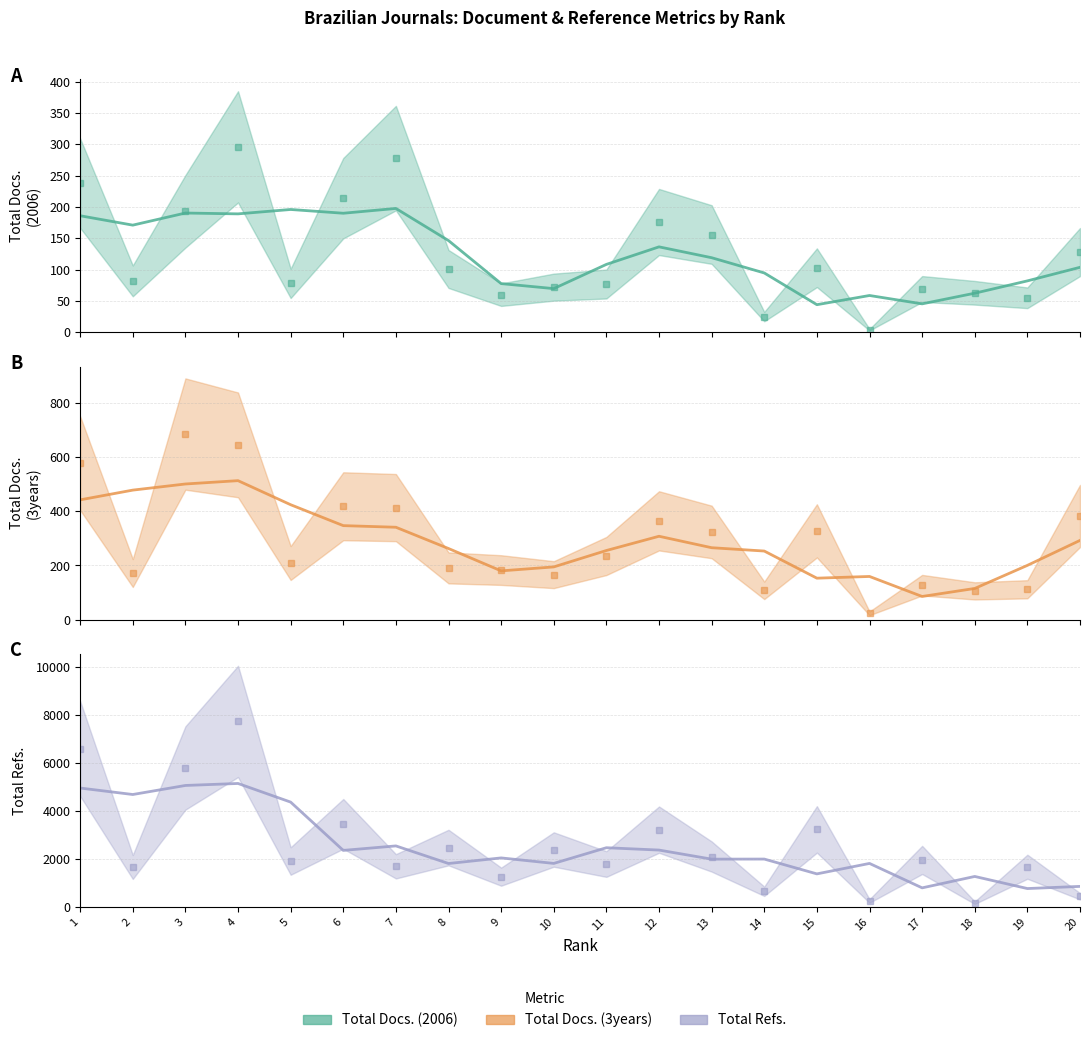

At which category is the sum across all series the highest?

4